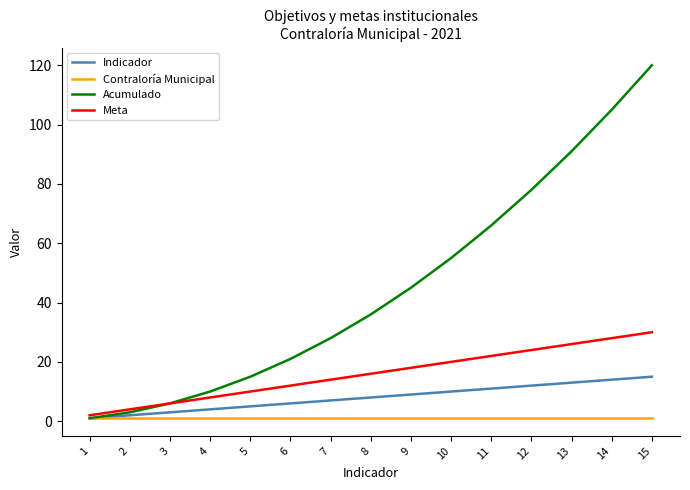

Is the value of Meta at 7 greater than the value of Acumulado at 14?

No